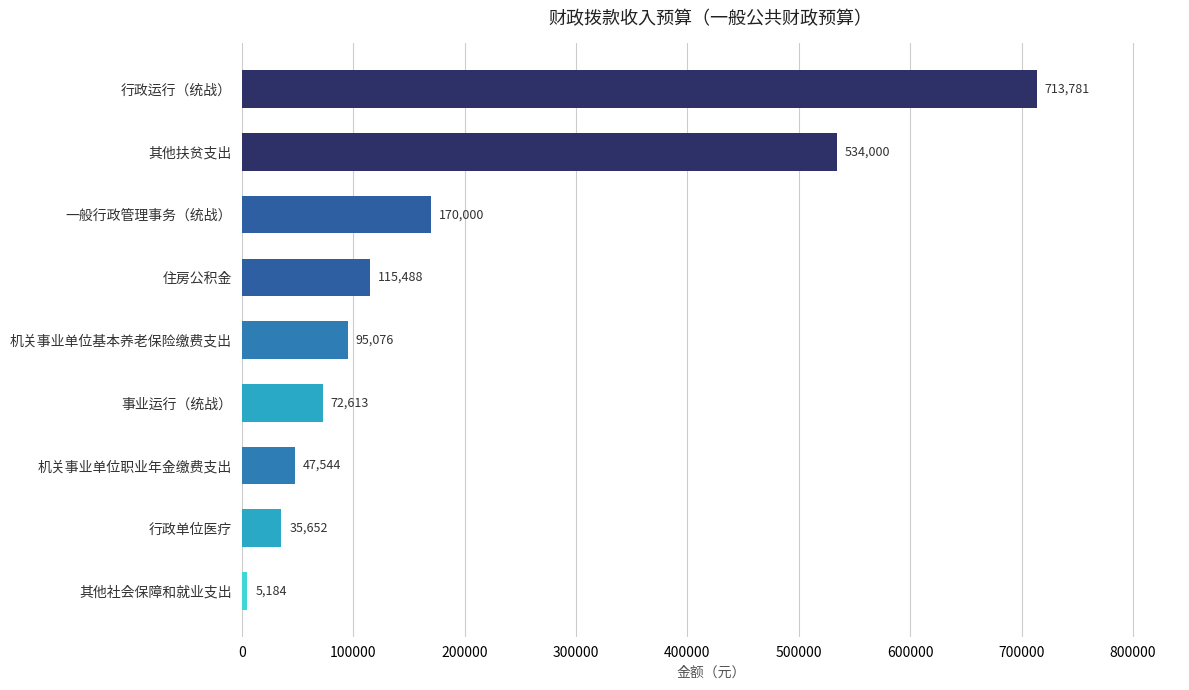

Is it true that the value at 住房公积金 is 169935?

False